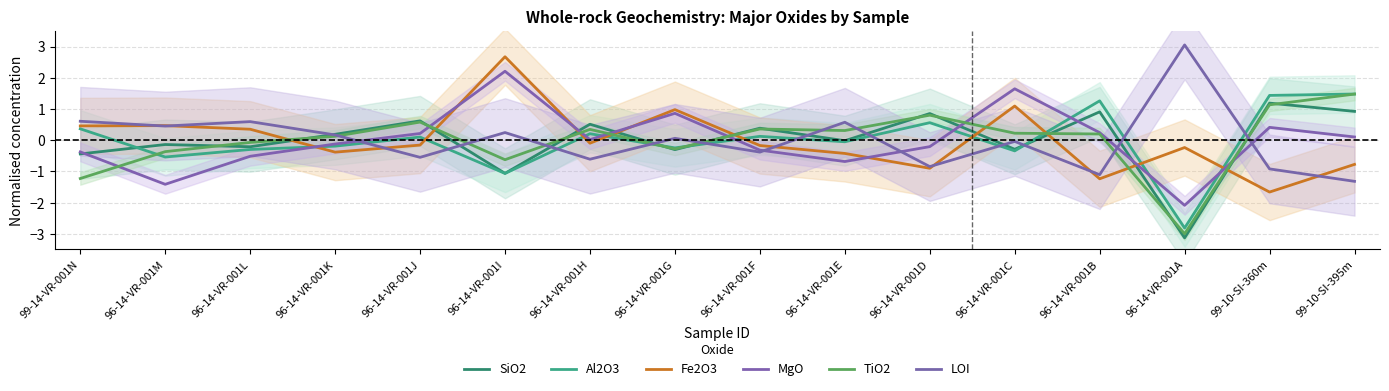

How many positive values does the SiO2 series have?

8